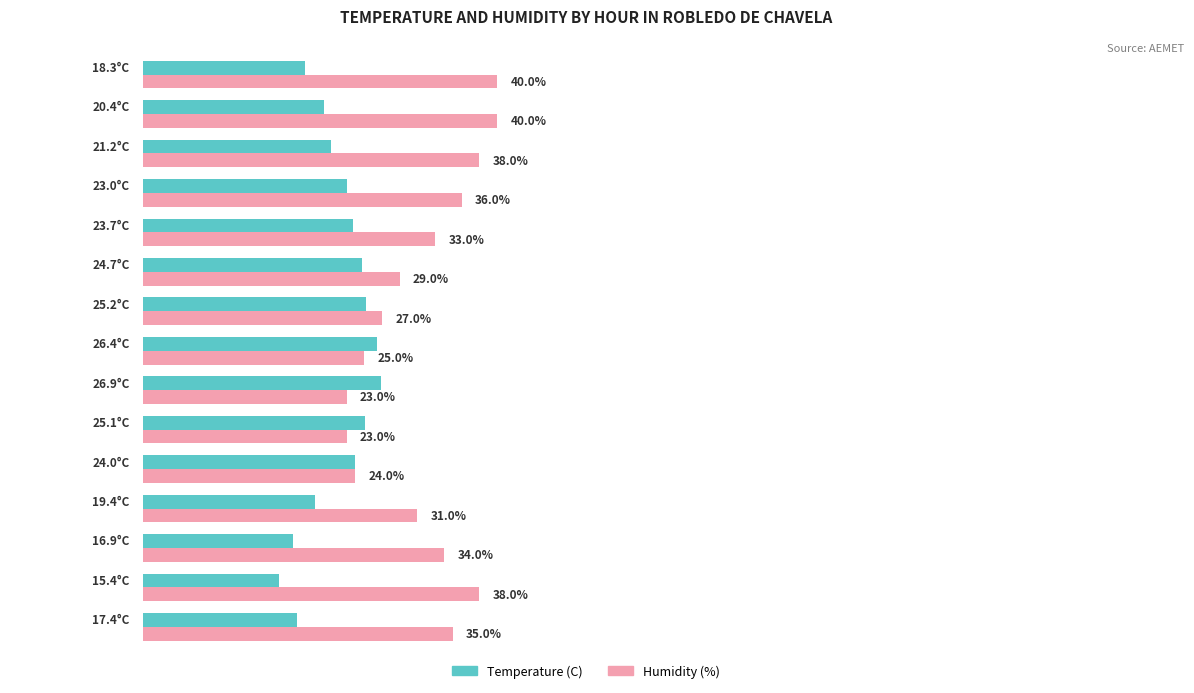

List the series in order of their peak value, highest first.

Humidity (%), Temperature (C)